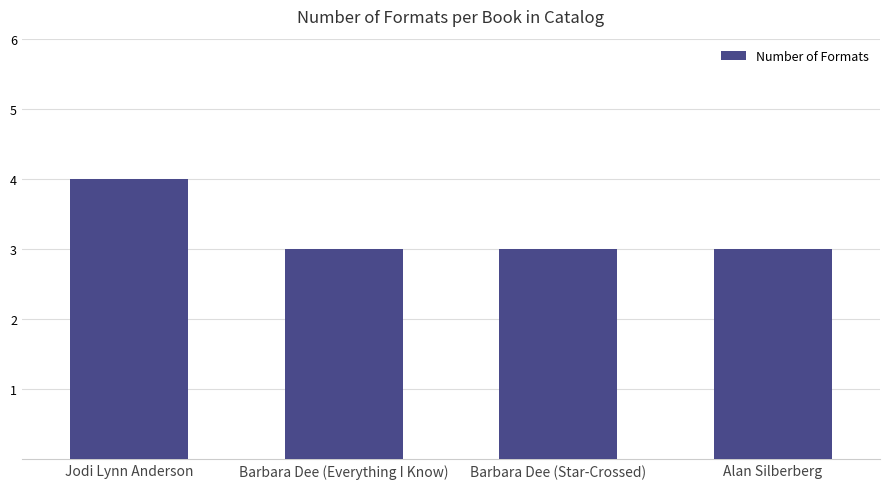

What is the sum of the values at Alan Silberberg and Jodi Lynn Anderson?

7